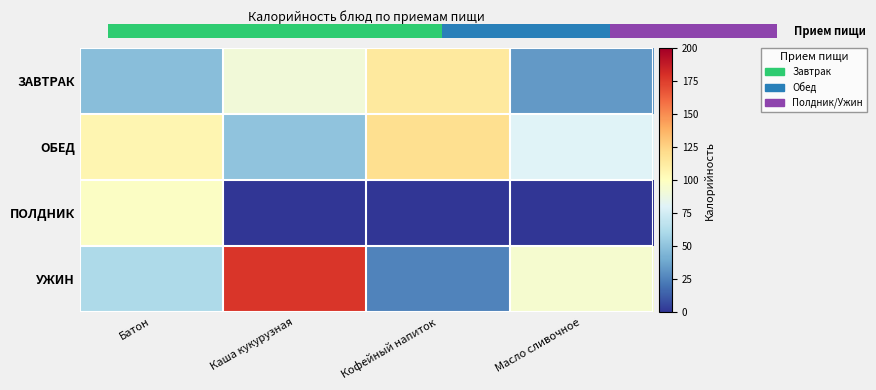

At which category is the sum across all series the highest?

Каша кукурузная